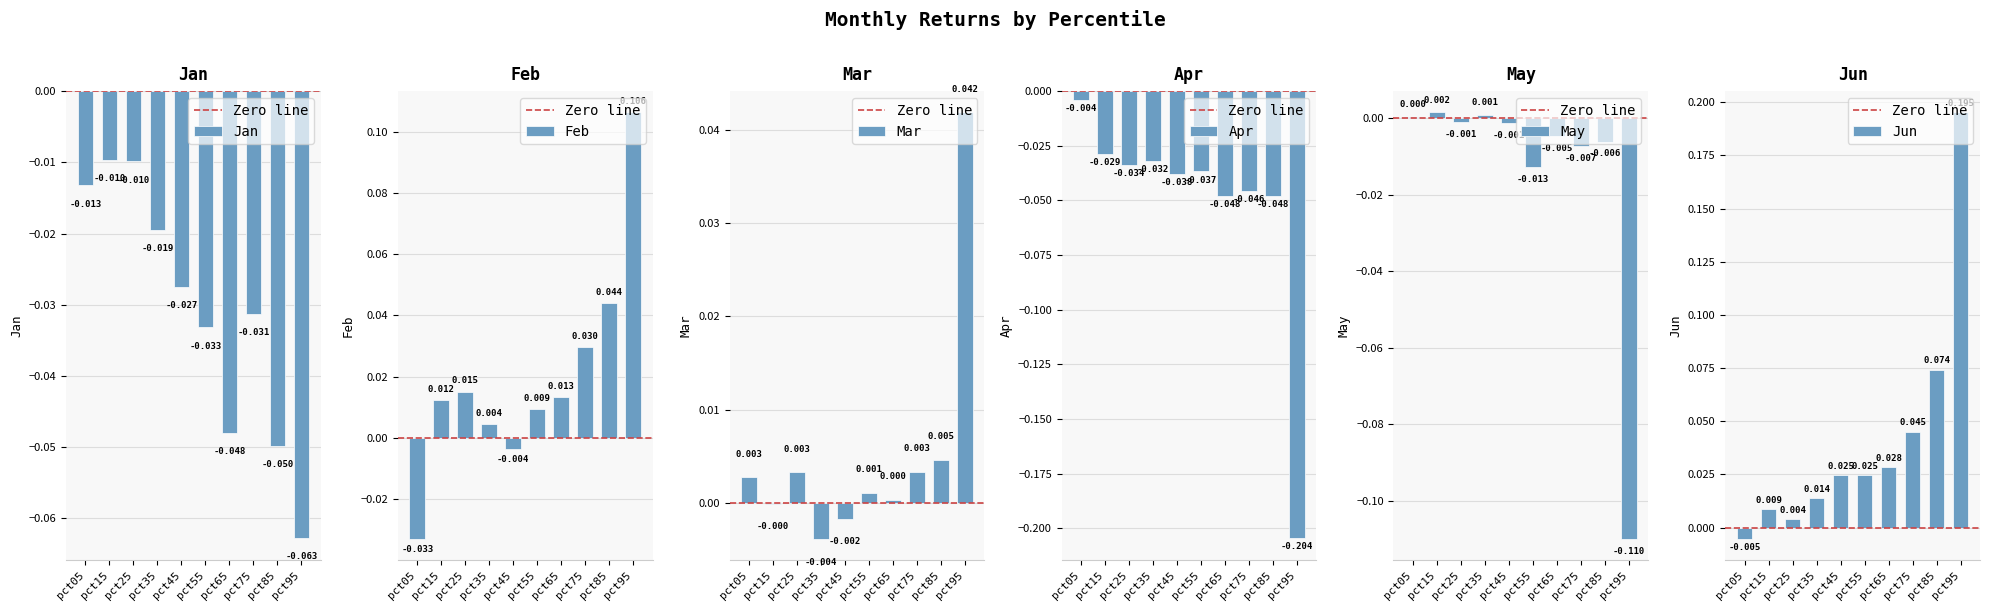

True or false: Feb has a value of 0.0 at pct55.

True